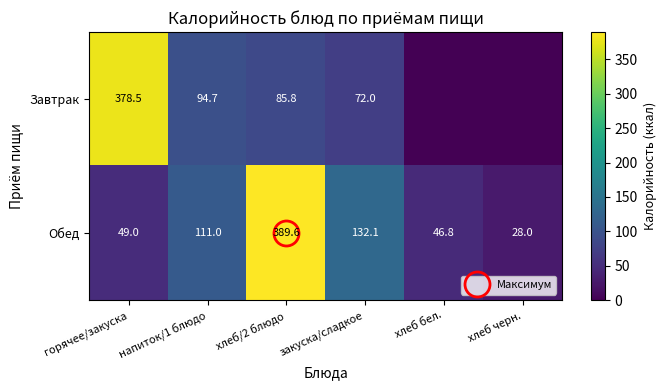

Is the value of Завтрак at закуска/сладкое greater than the value of Обед at закуска/сладкое?

No